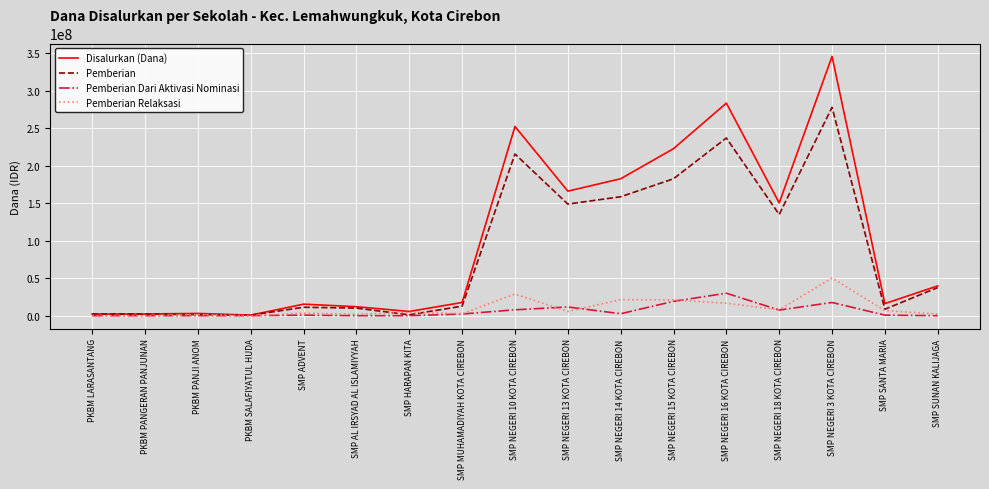

What is the spread (max minus min) of values at SMP NEGERI 13 KOTA CIREBON?

160500000